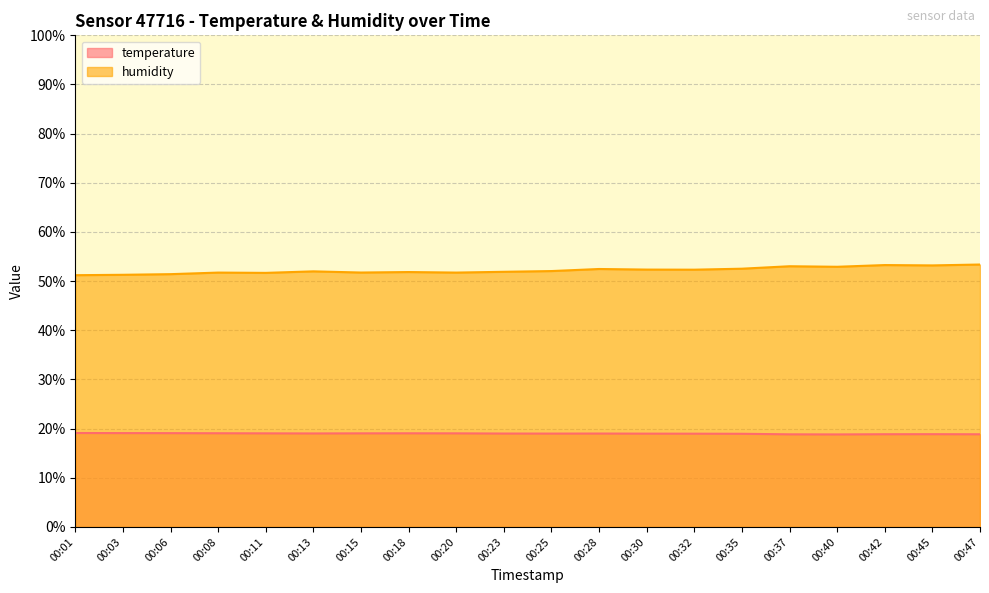

Which series has the largest total across all categories?

humidity